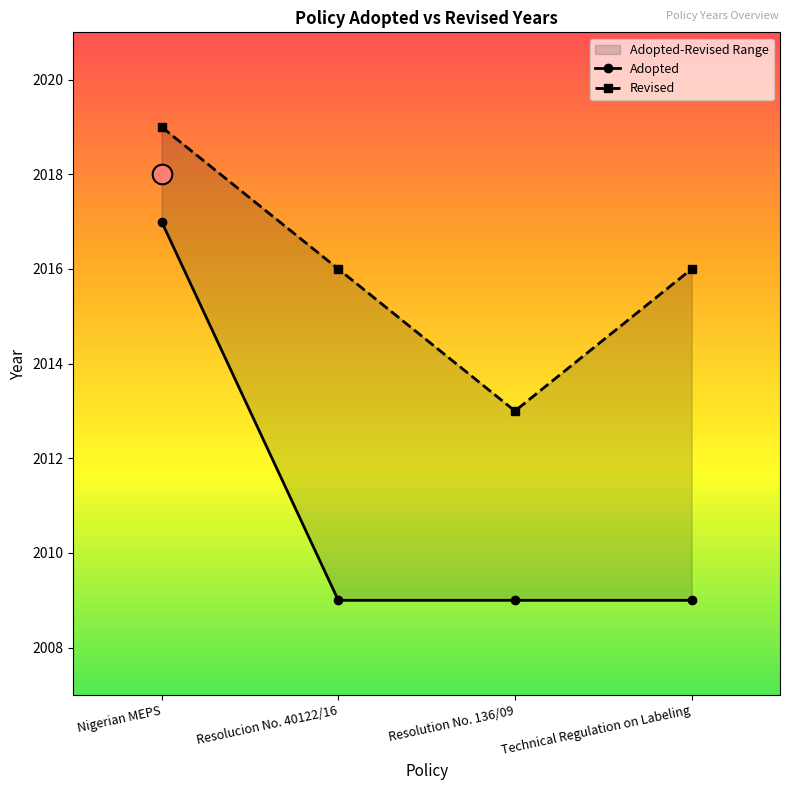

Which series has the widest spread of Y values?

Adopted